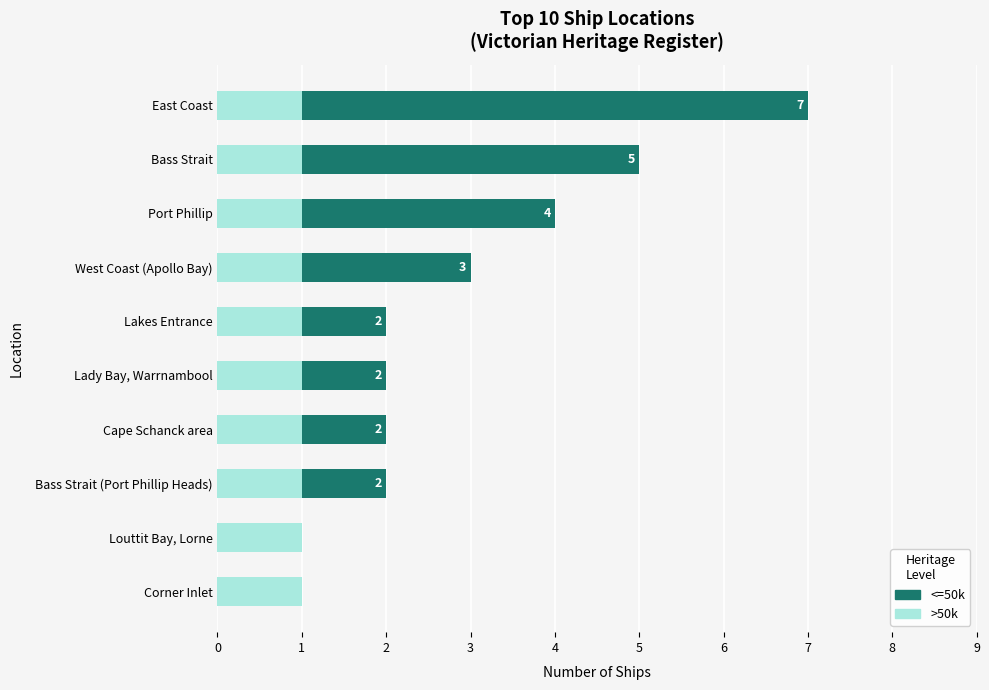

List the series in order of their overall mean, lowest first.

>50k, <=50k